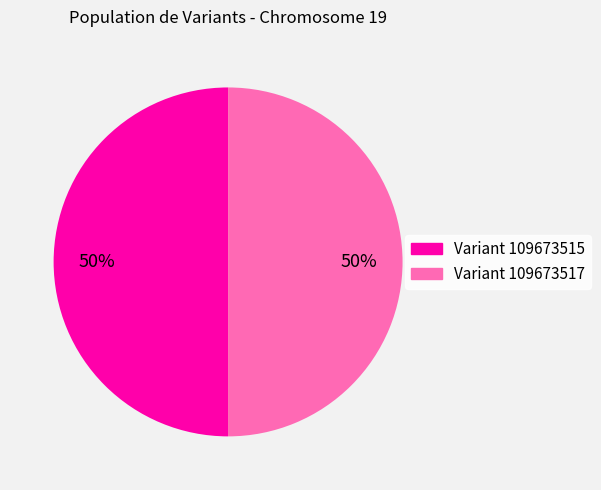

To the nearest percent, what is the average slice percentage?

50%